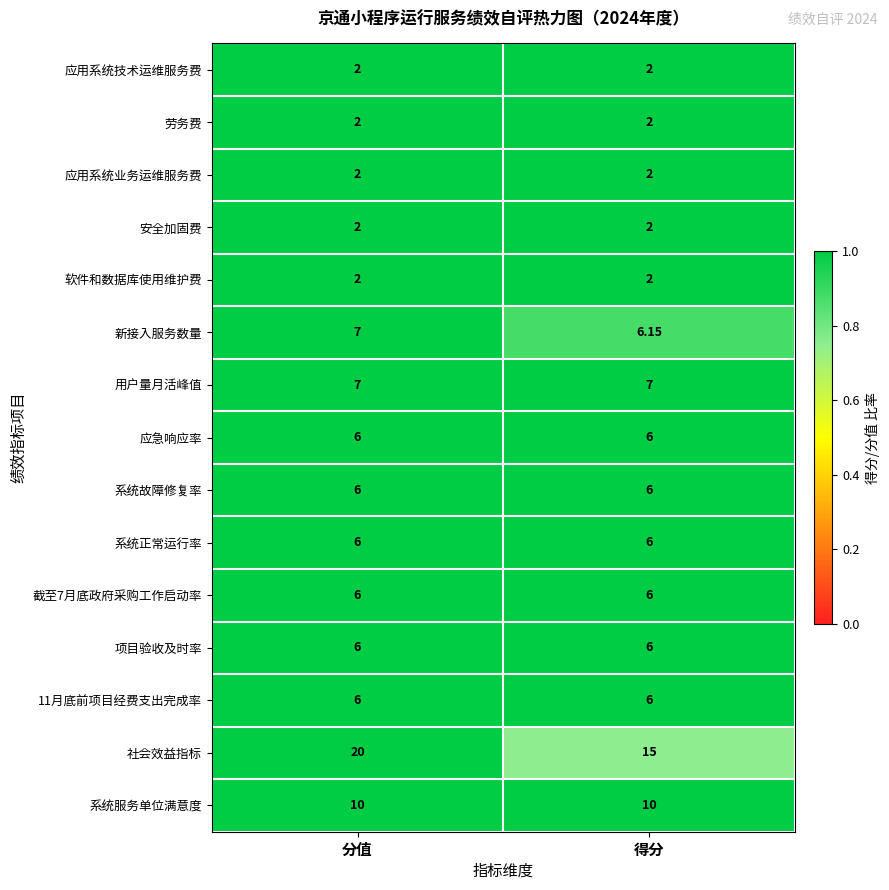

Which category has the highest value across all series?

分值